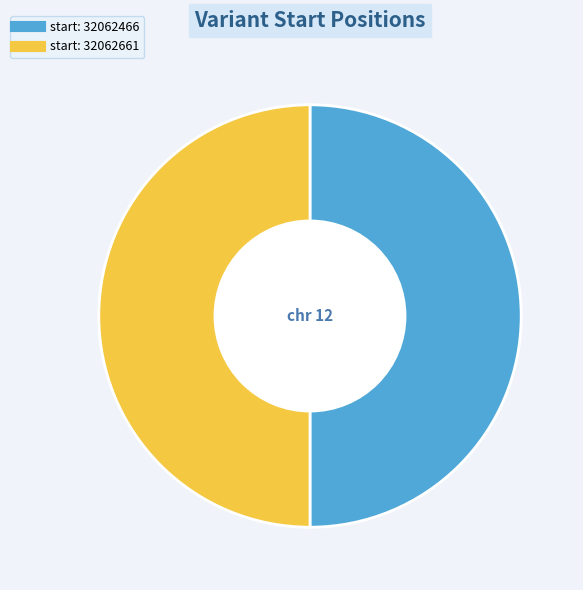

Which category has the smallest portion of the pie?

32062466